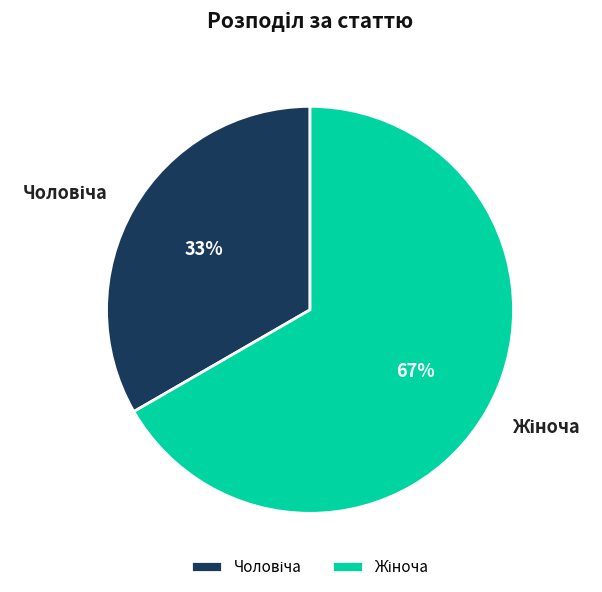

Is there any slice that represents more than half of the pie?

Yes